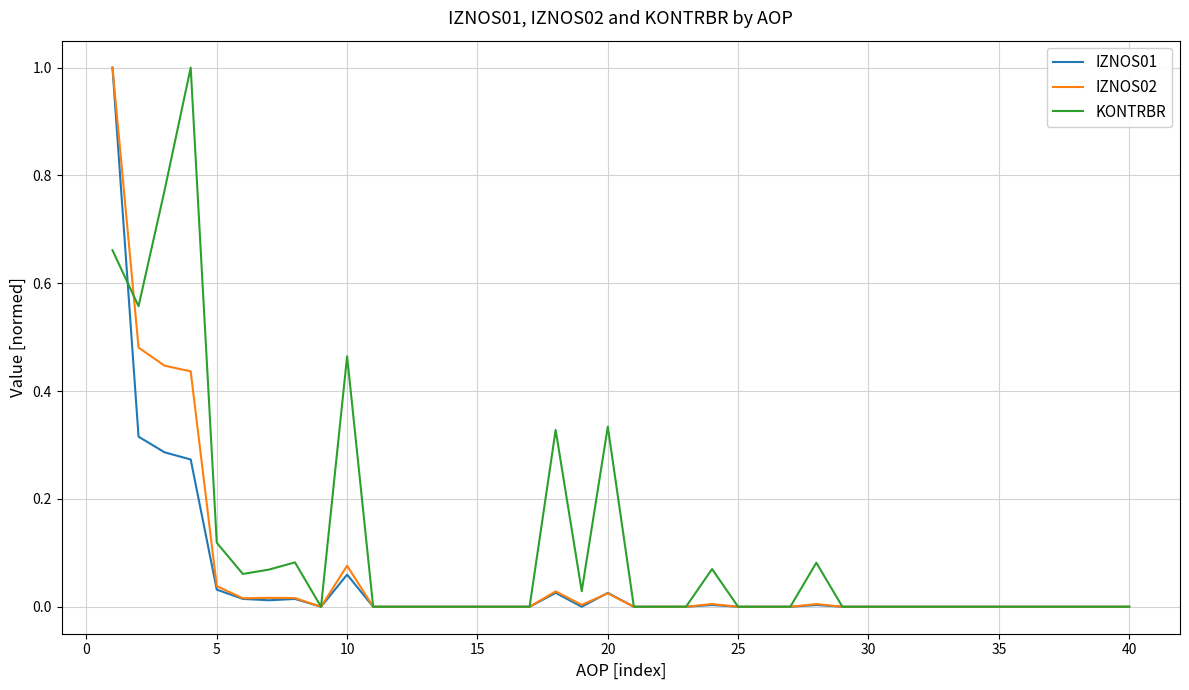

Which series has the largest total across all categories?

KONTRBR